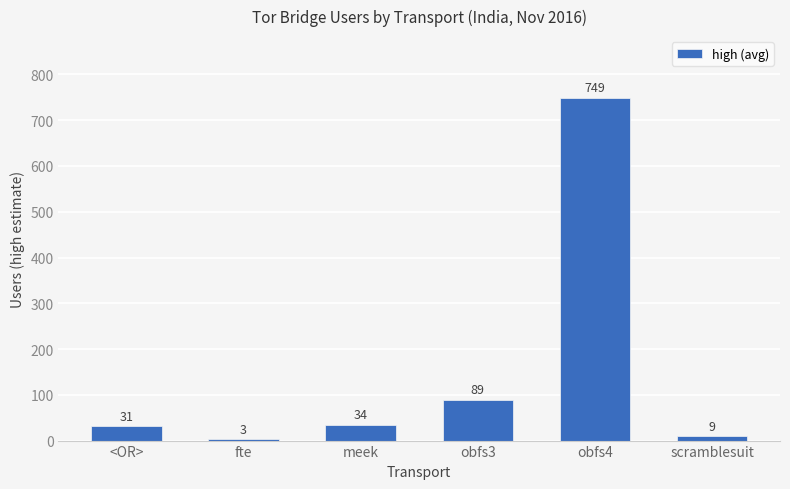

List the labels in order of value, smallest first.

fte, scramblesuit, <OR>, meek, obfs3, obfs4